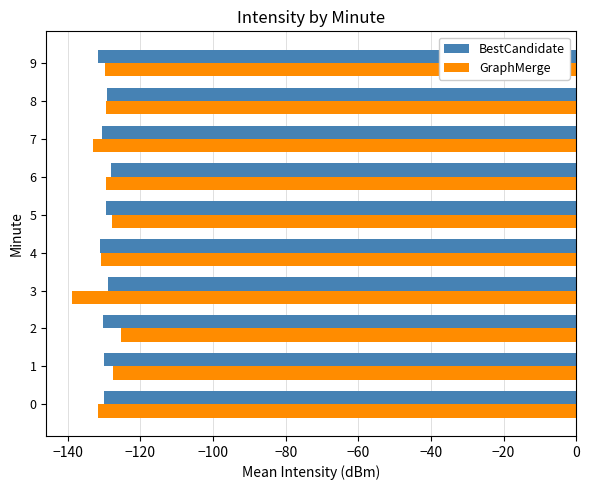

Is it true that BestCandidate equals -173.2 at 5?

False